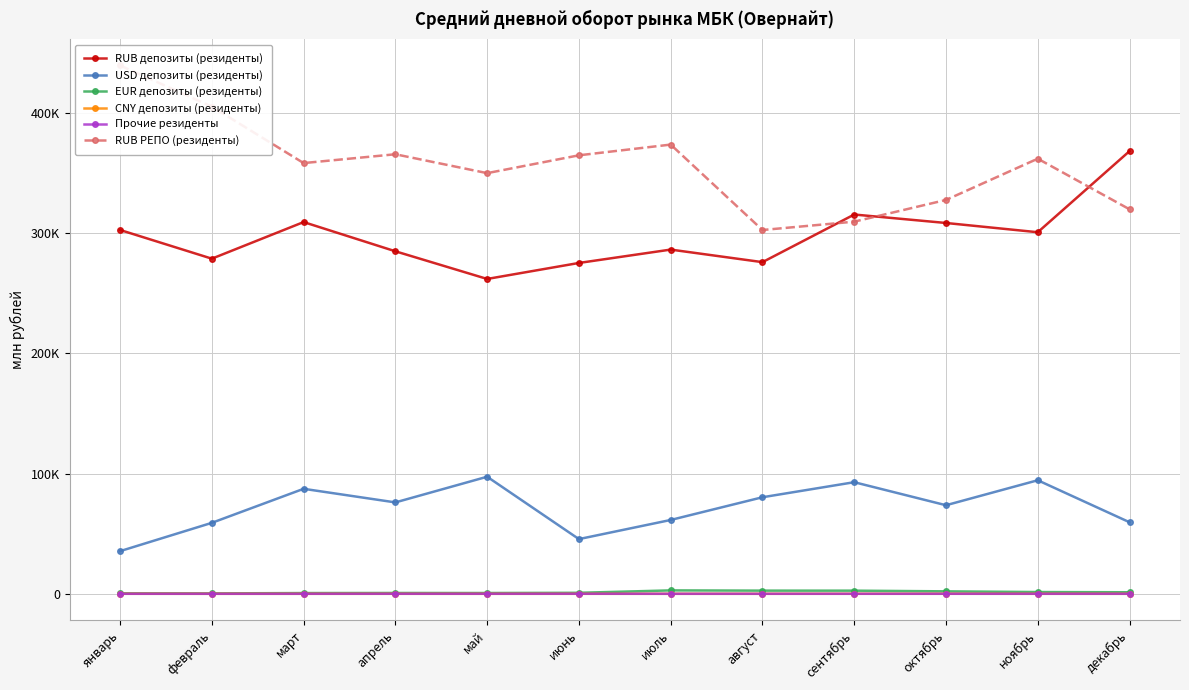

What is the approximate value of RUB РЕПО (резиденты) at июль?

373877.3